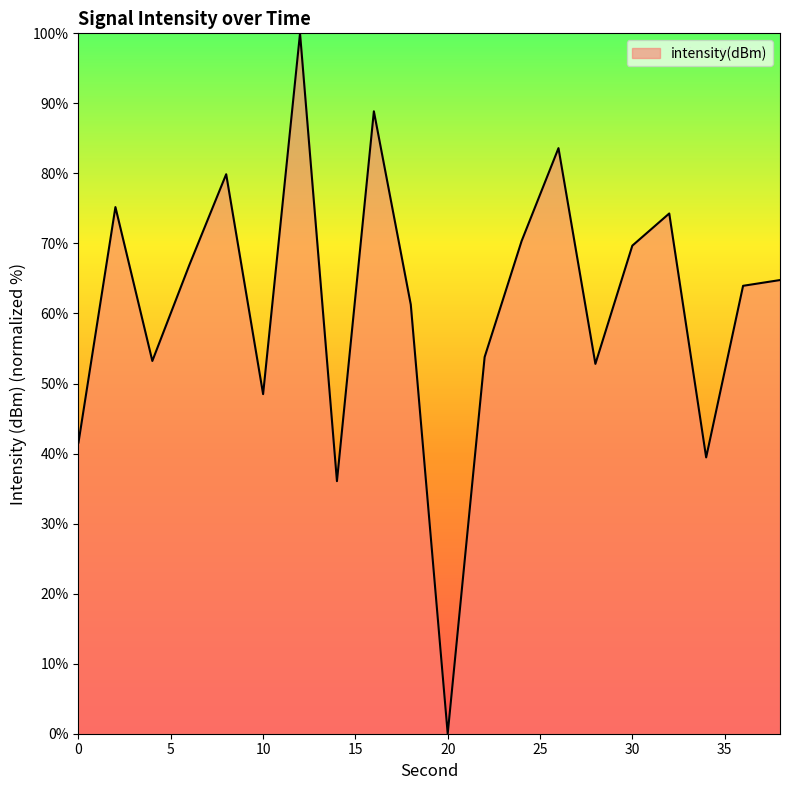

What is the difference between the maximum and minimum values?

100.0